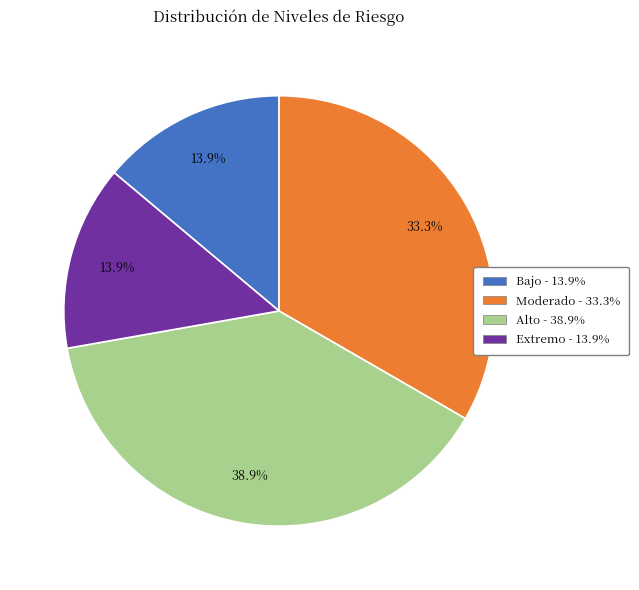

What is the largest slice in the pie chart?

Alto